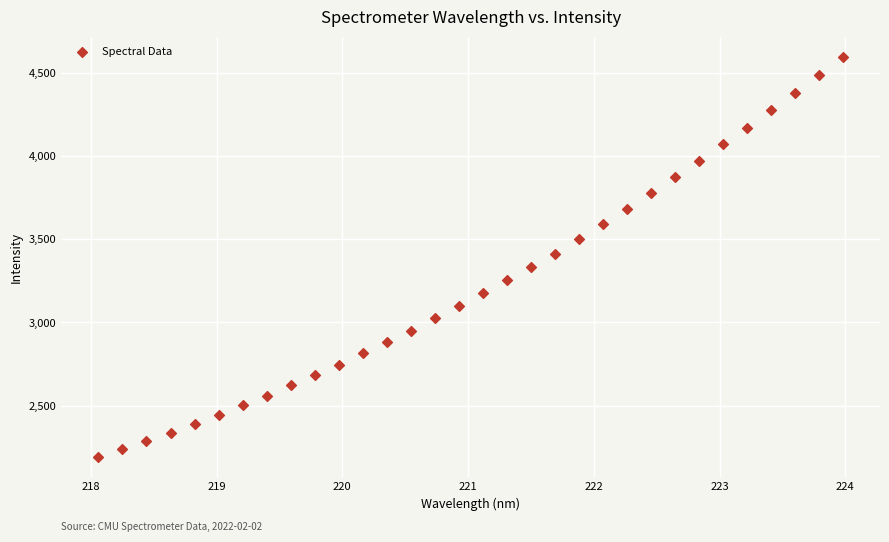

What is the range of Y values (max minus min)?

2406.5